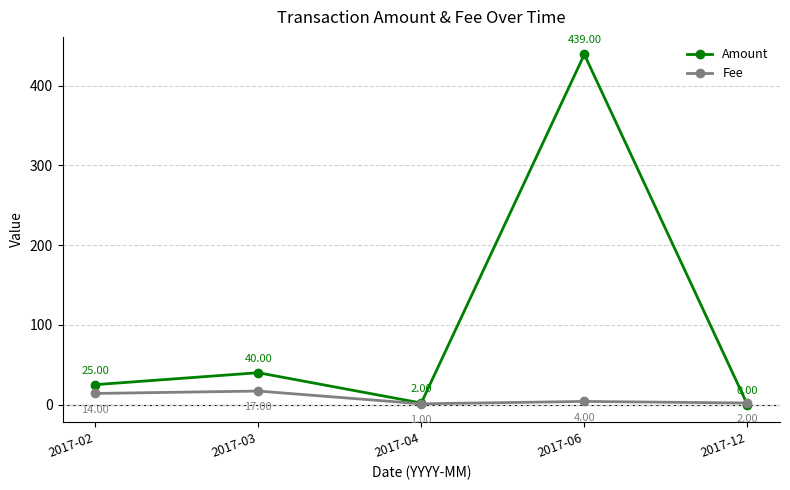

Which series has the widest spread of values?

Amount